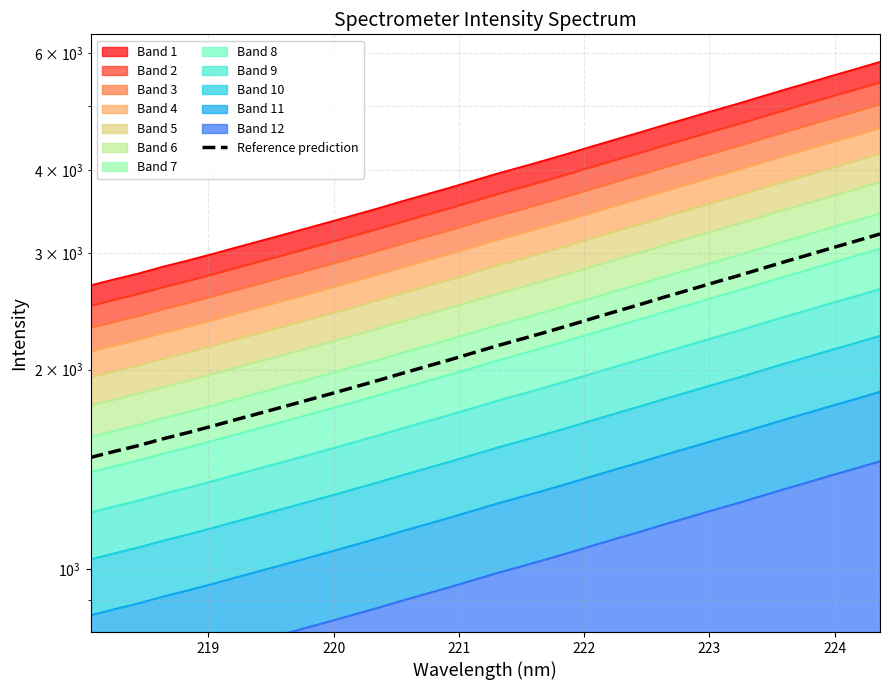

How many data points are above 2173?

17